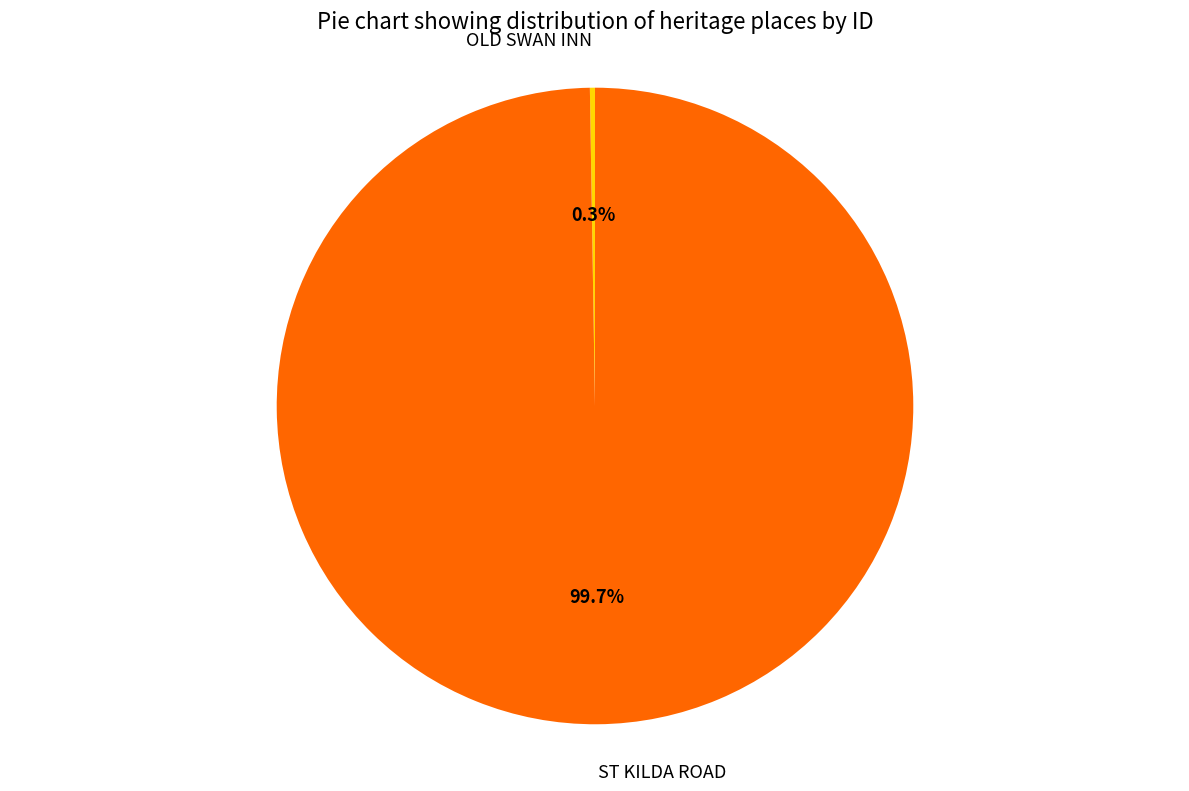

To the nearest percent, what is the difference between the largest and smallest slice percentages?

99%